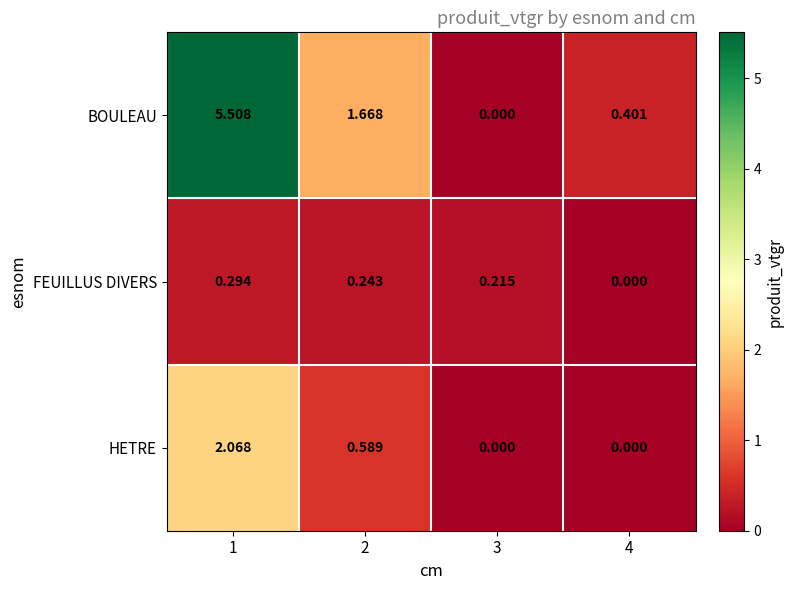

Between 2 and 3, which series saw the biggest shift?

BOULEAU